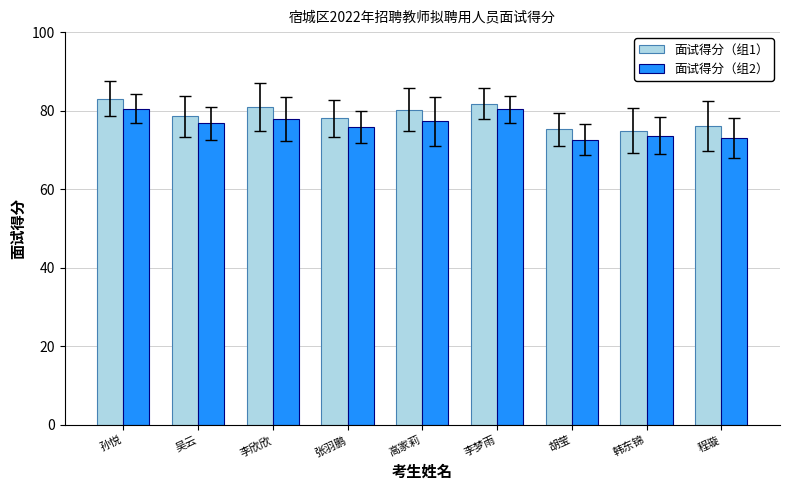

Which series changed the most between 张羽鹏 and 李梦雨?

面试得分（组2）